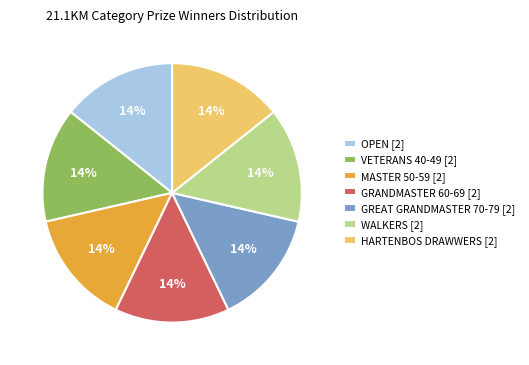

The MASTER 50-59 slice represents 19% of the pie. True or false?

False